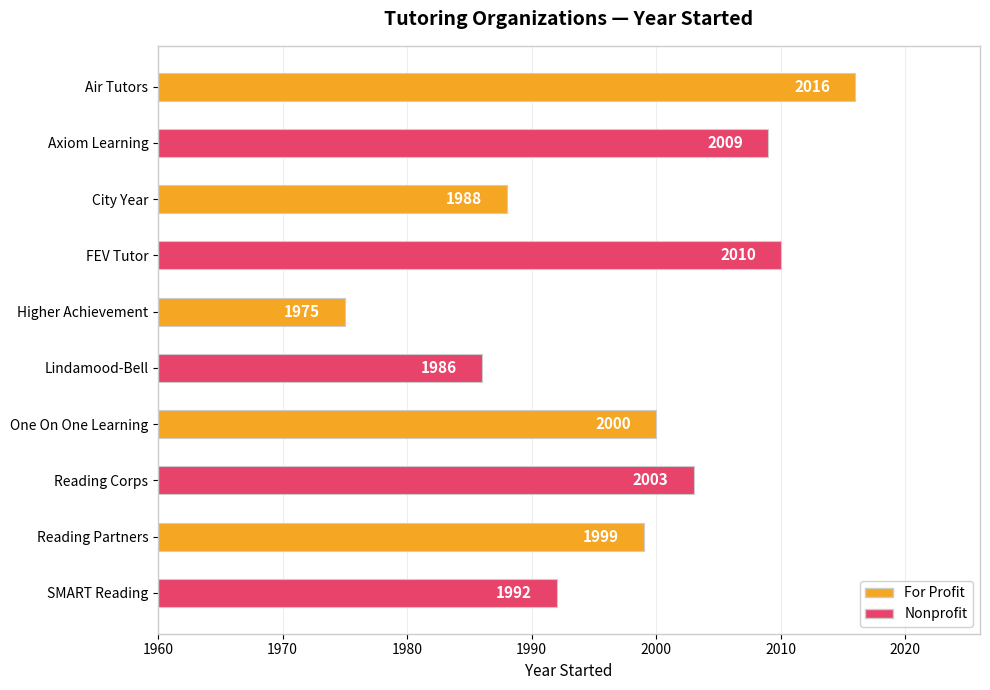

What is the difference between the maximum and minimum values?

41